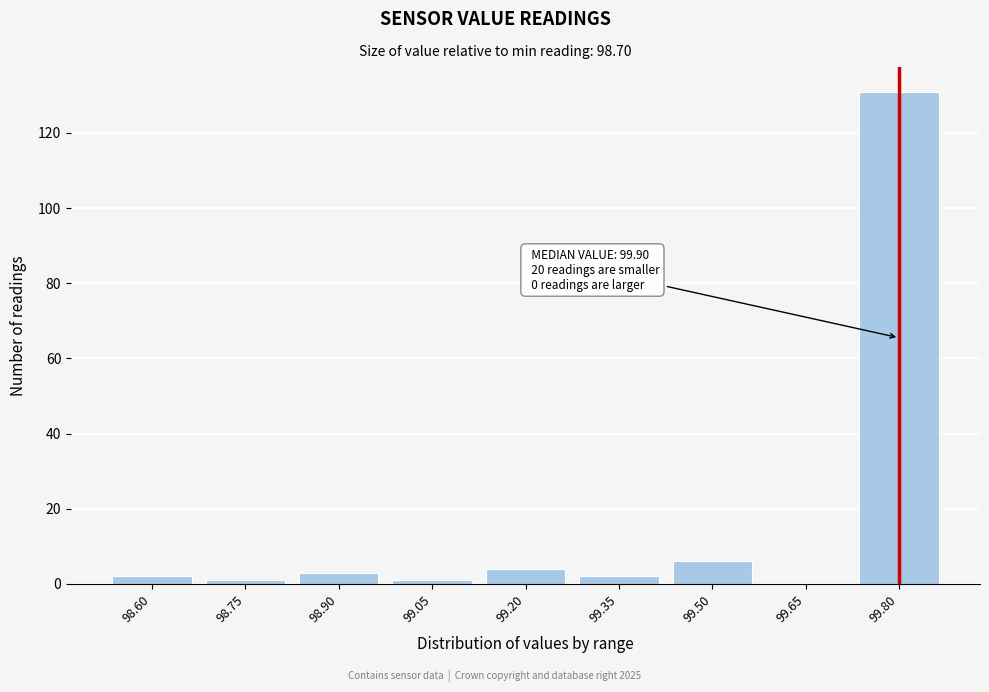

Reading right to left, extract all data points from this chart.

99.80=131	99.65=0	99.50=6	99.35=2	99.20=4	99.05=1	98.90=3	98.75=1	98.60=2